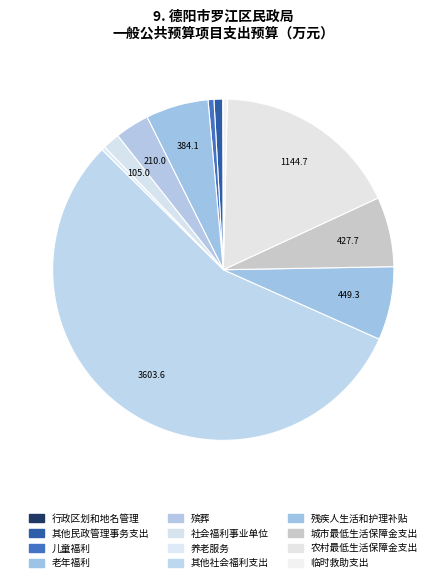

Which category has the biggest portion of the pie?

其他社会福利支出